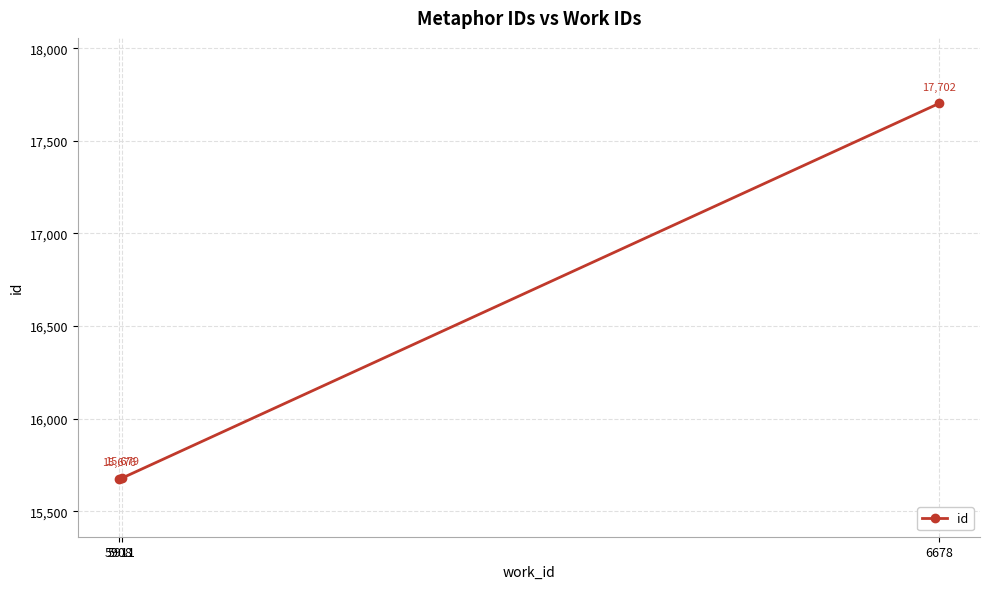

Is it true that the value at 6678 is 28208?

False